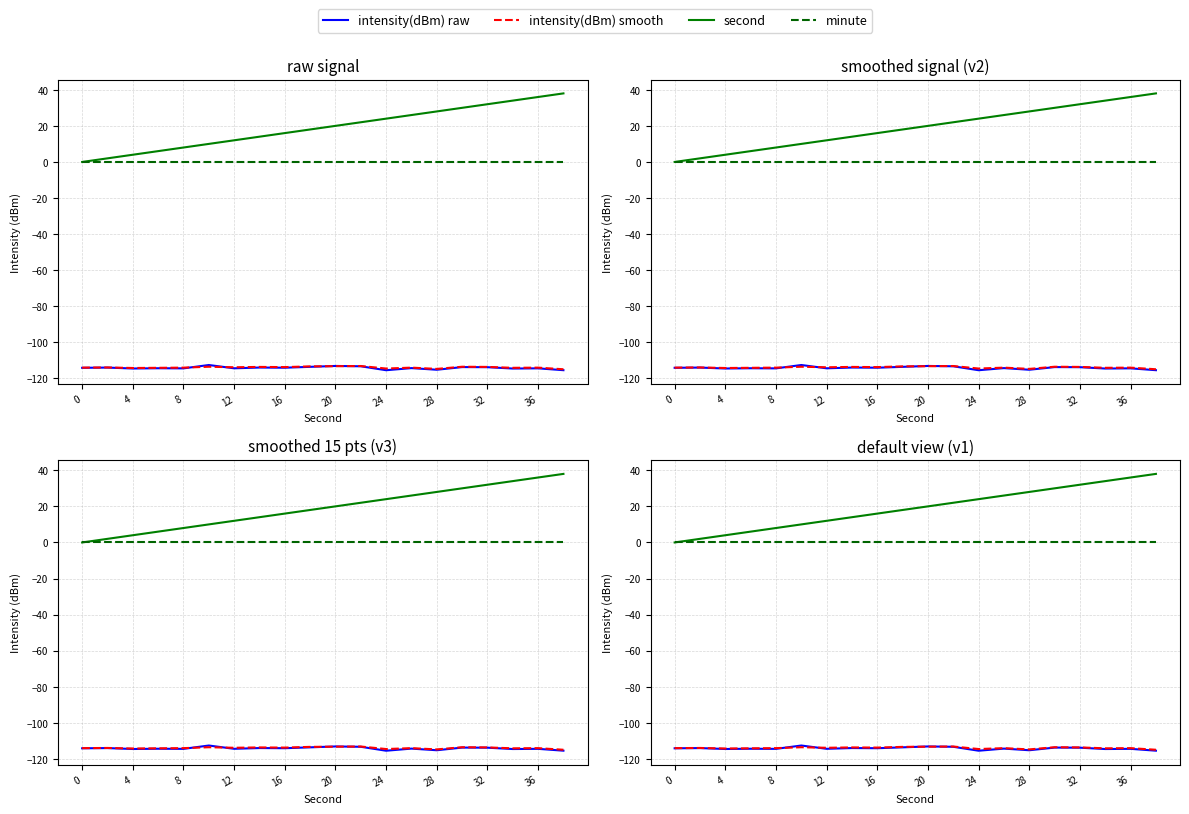

What is the sum of the intensity(dBm) smooth values at 12 and 20?

-227.0